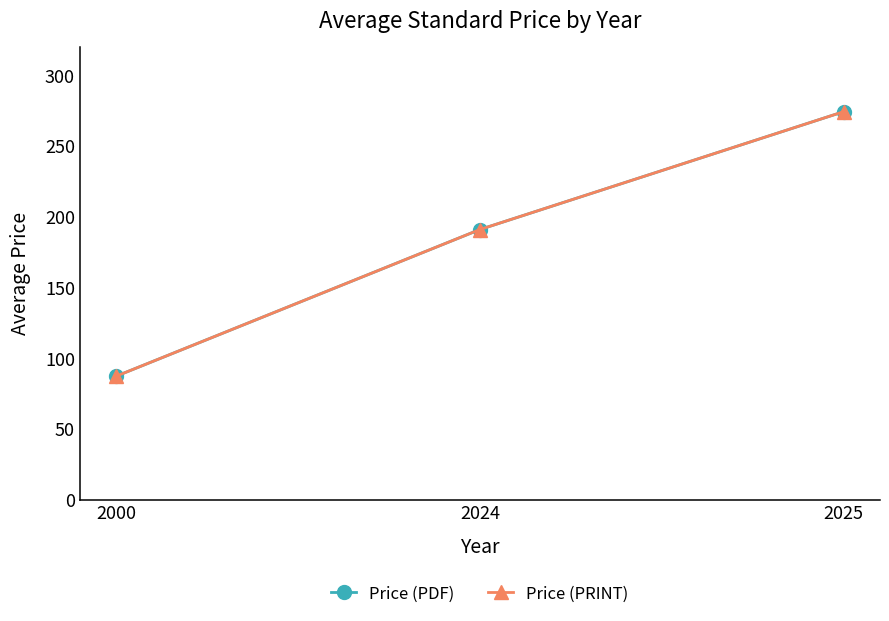

What is the difference between the second highest and minimum values in the Price (PDF) series?

103.7